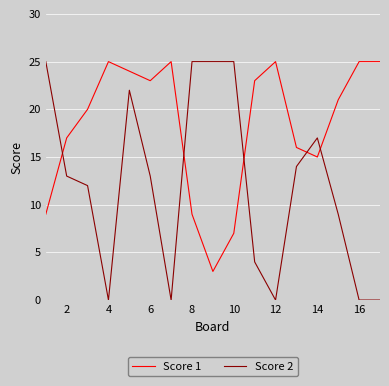

Rank the series by their average value, from lowest to highest.

Score 2, Score 1